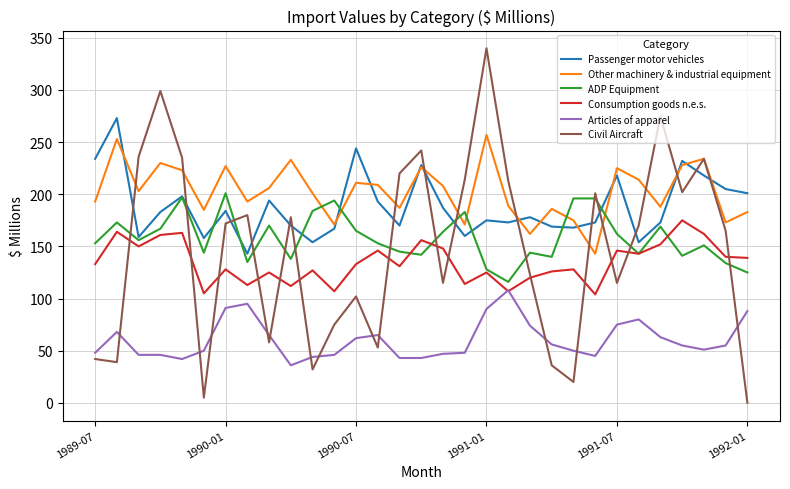

True or false: Articles of apparel and Other machinery & industrial equipment cross at least once.

False